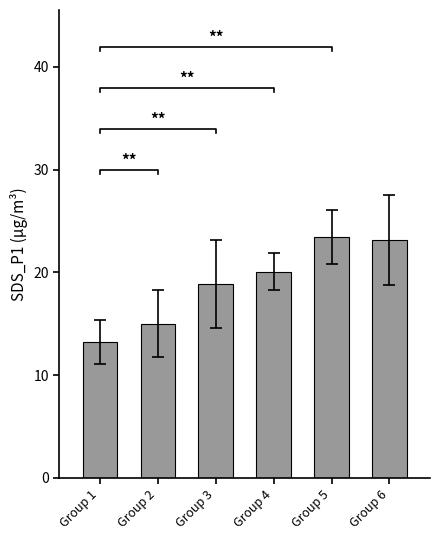

What is the difference between the values at Group 6 and Group 1?

10.0